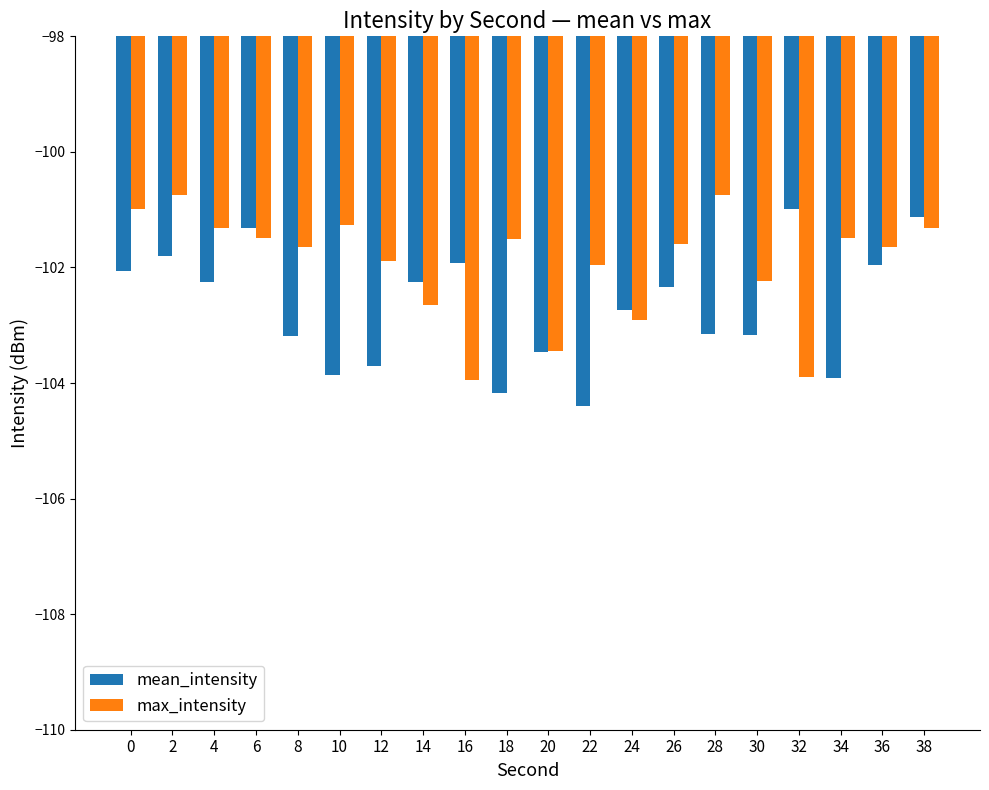

What is the value of the max_intensity bar at the 9th from the left?

-103.9